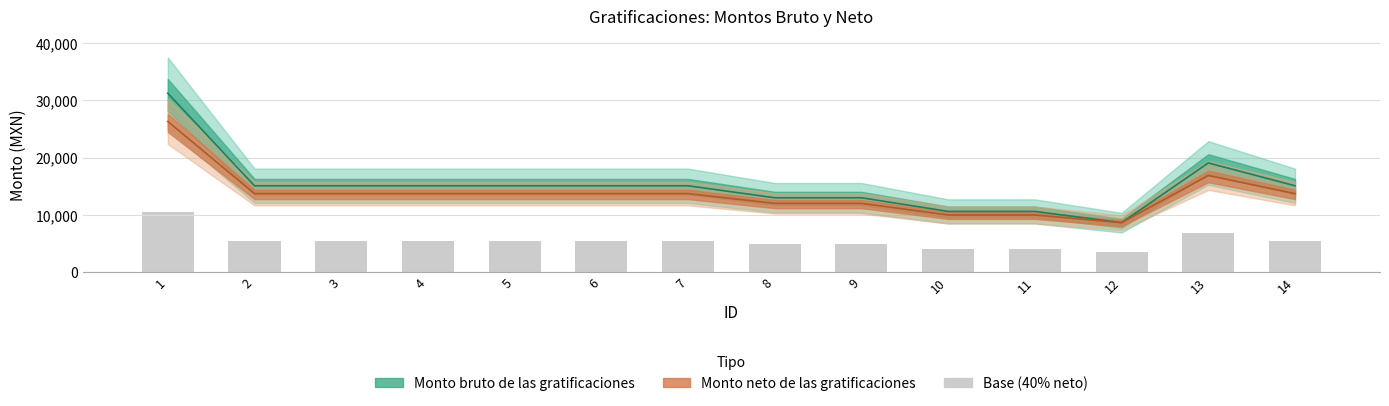

Which category has the highest value in the Monto bruto de las gratificaciones series?

1